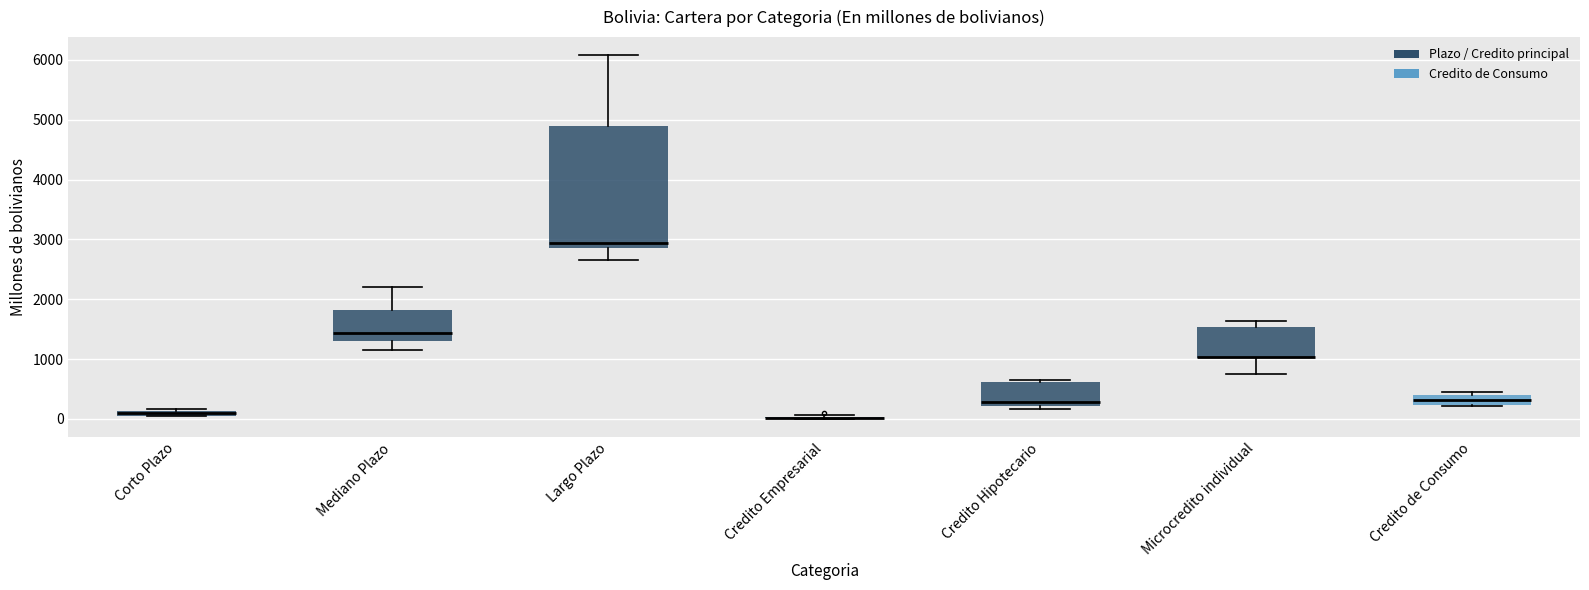

Where is the lower edge of the box for Credito de Consumo on the y-axis? The values are not printed on the chart, so give them approximately, as read against the axis.

200